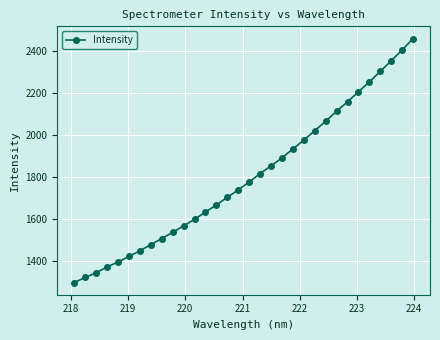

What is the smallest value displayed?

1296.5